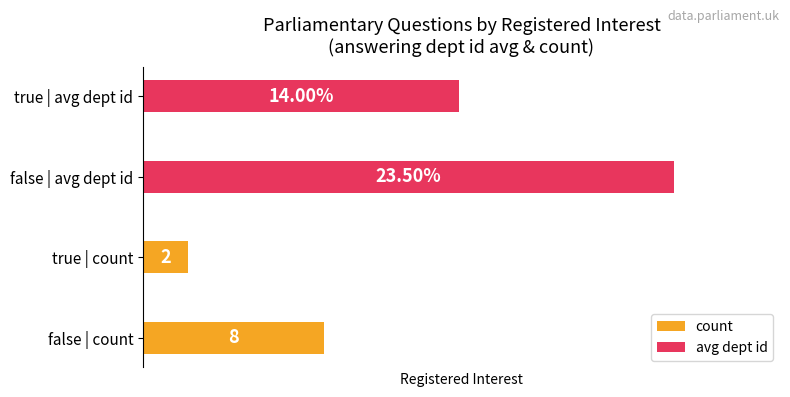

The avg dept id series shows 14.0 at true | avg dept id. True or false?

True